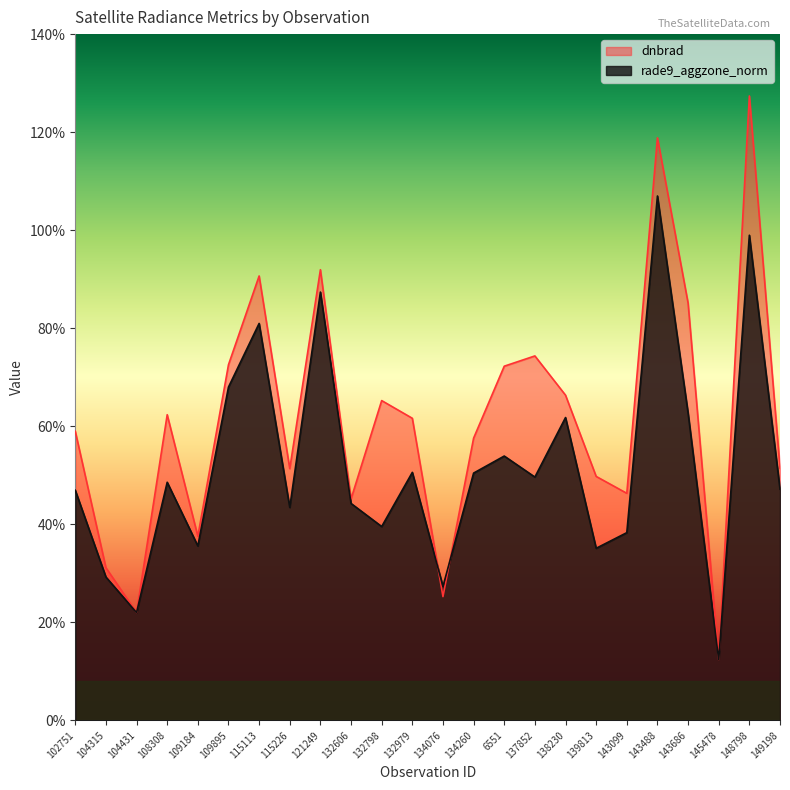

True or false: rade9_aggzone_norm has a value of 6.7 at 132606.

False